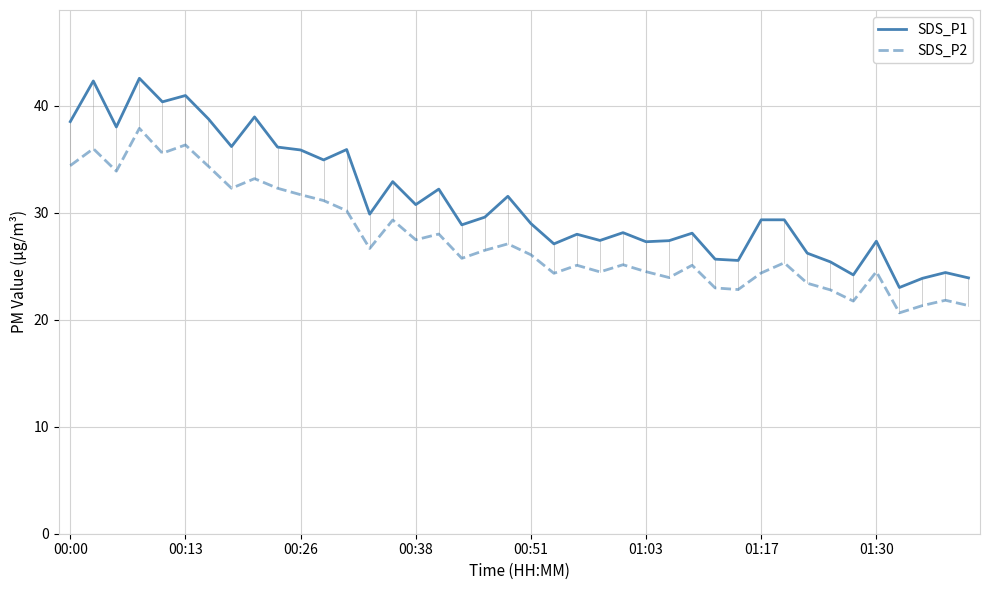

True or false: SDS_P1 and SDS_P2 cross at least once.

False